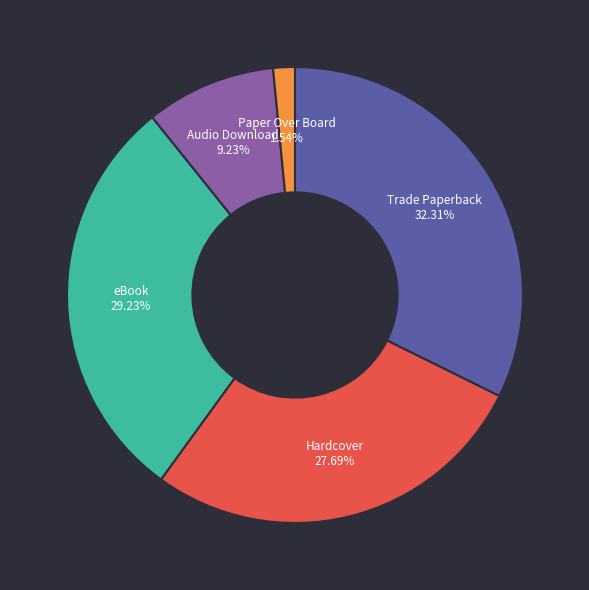

To the nearest percent, what percentage of the pie is Hardcover?

28%